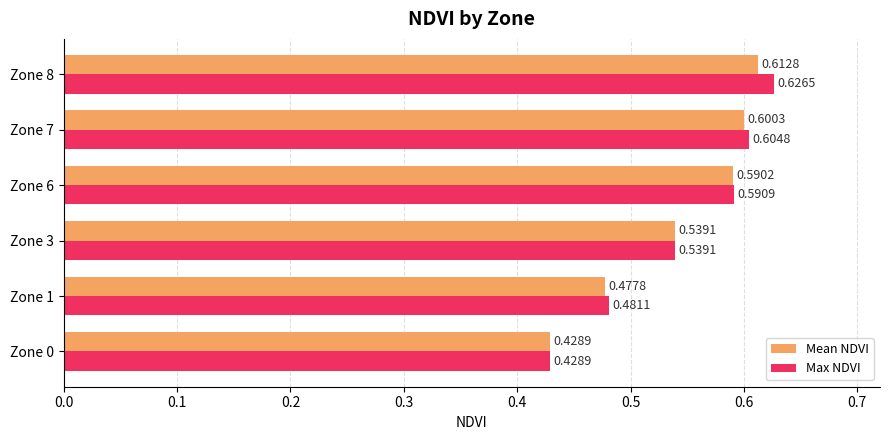

List the series in order of their overall mean, highest first.

Max NDVI, Mean NDVI